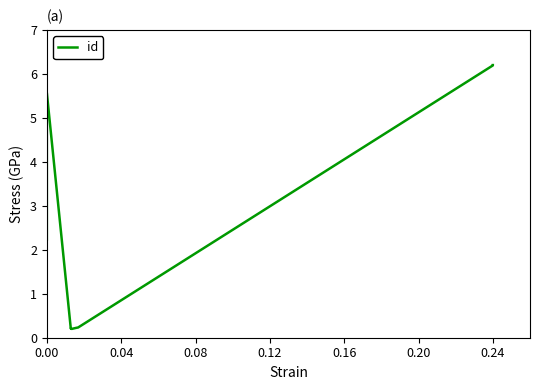

Does the chart have visible grid lines?

No